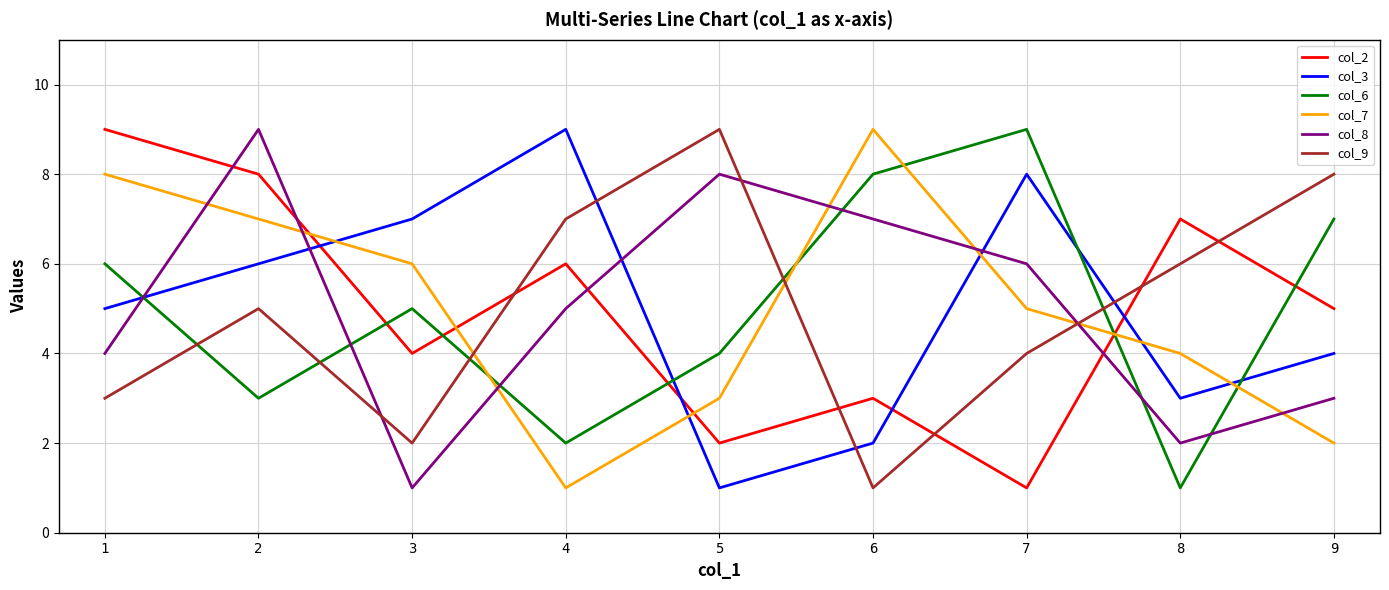

What is the difference between the col_7 values at 3 and 9?

4